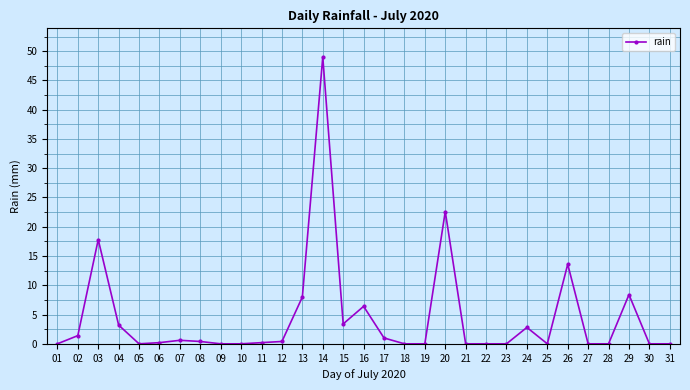

What is the difference between the values at 13 and 25?

8.0